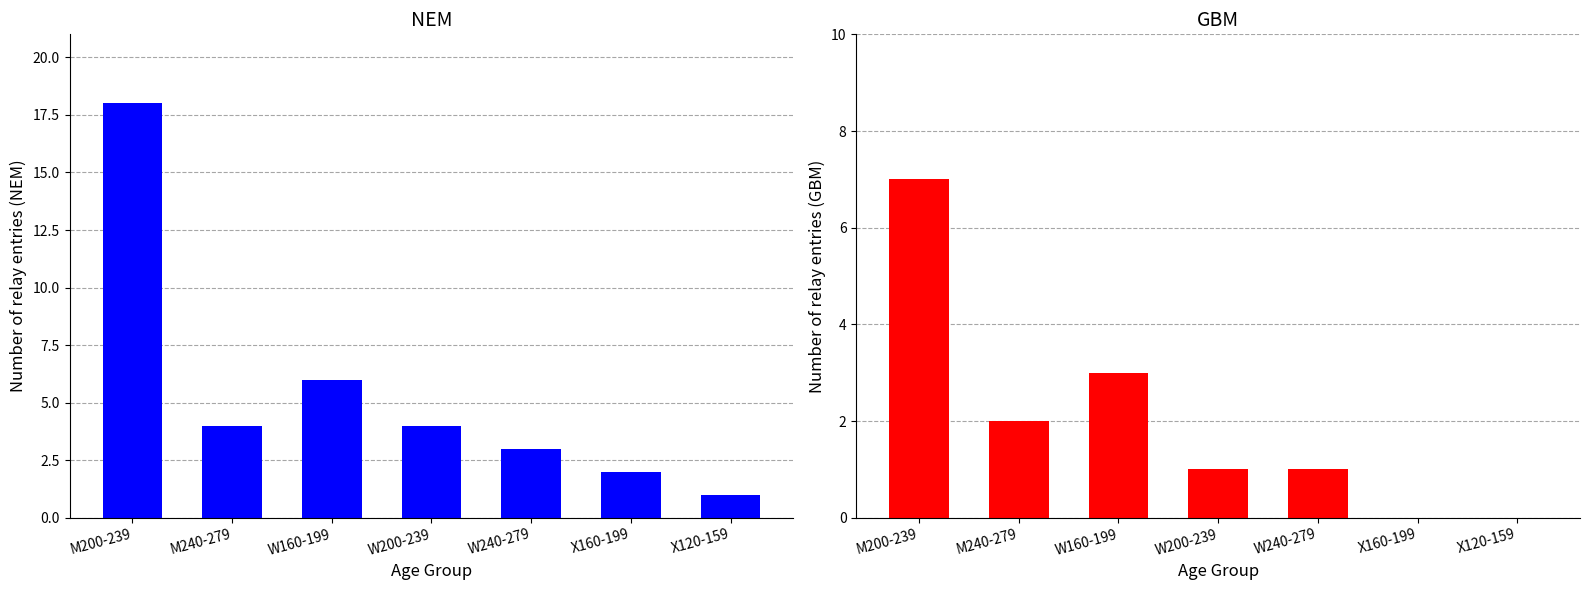

The value of GBM at M240-279 is 3. True or false?

False